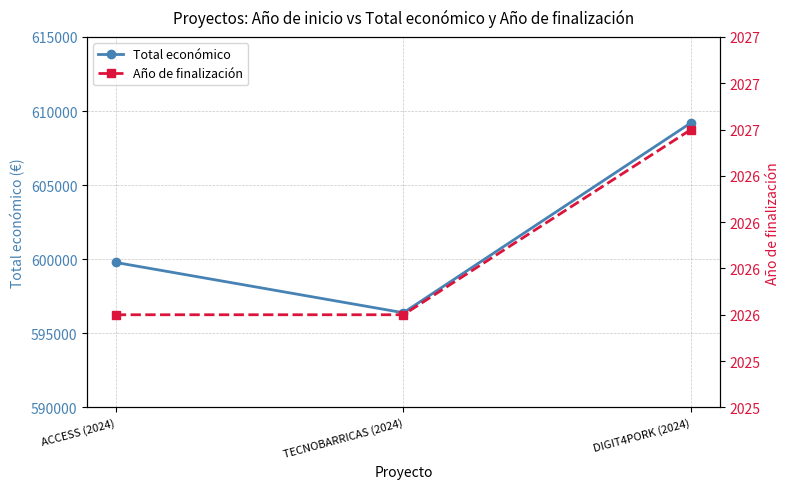

What is the sum of the Total económico values at DIGIT4PORK (2024) and TECNOBARRICAS (2024)?

1205590